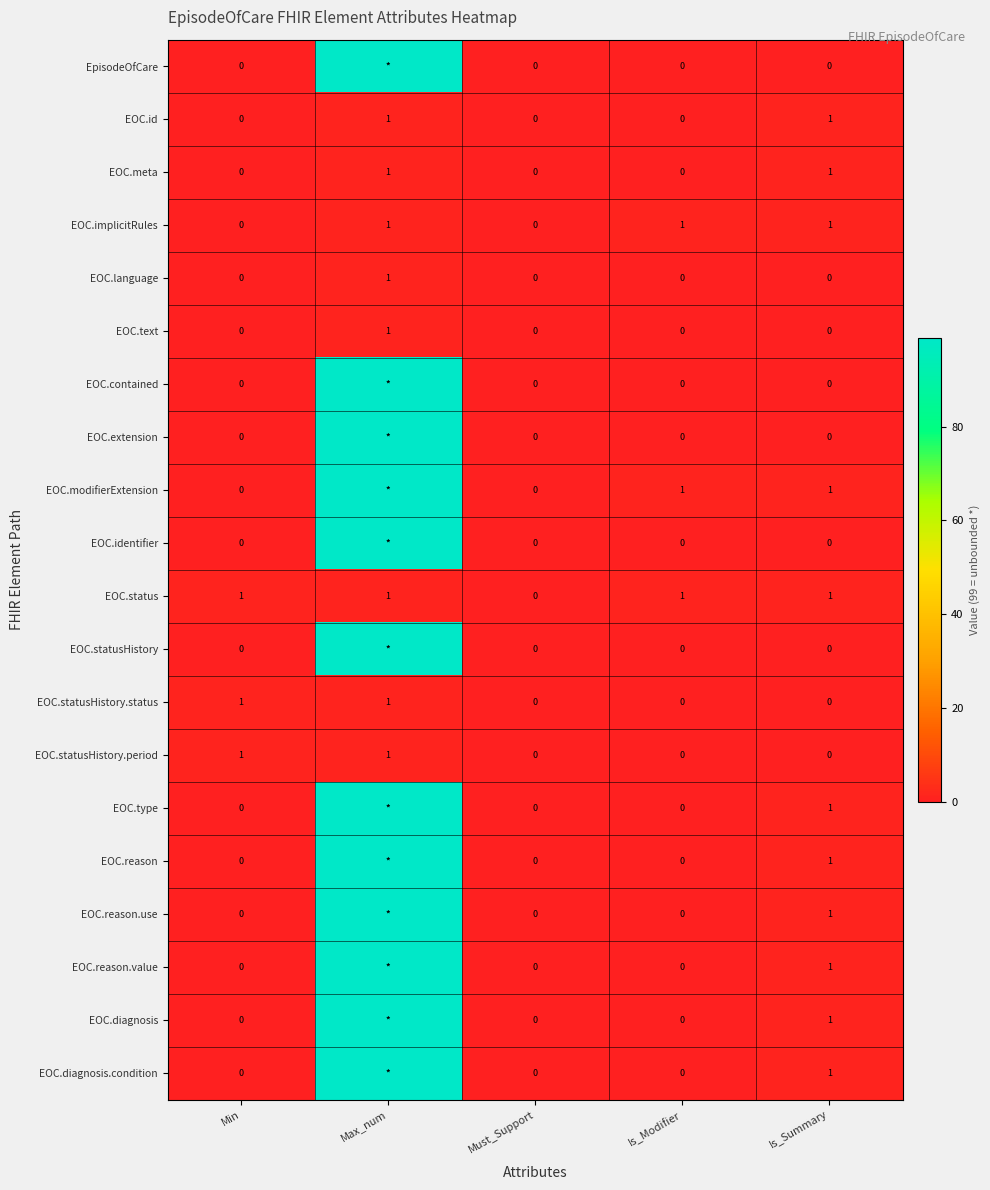

Is it true that EOC.id equals 0 at Min?

True